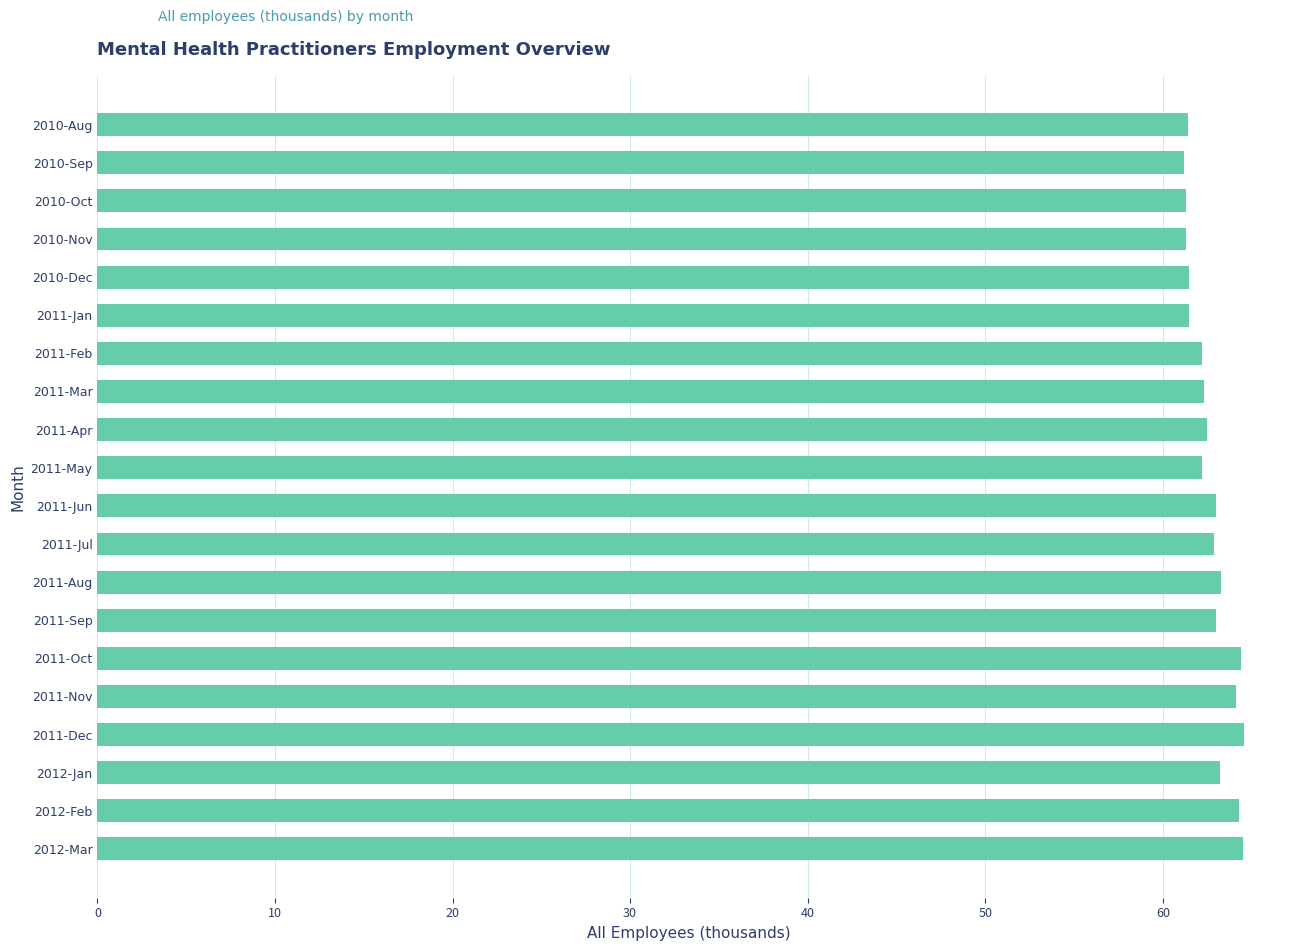

True or false: the data shows 35.8 at 2011-Mar.

False